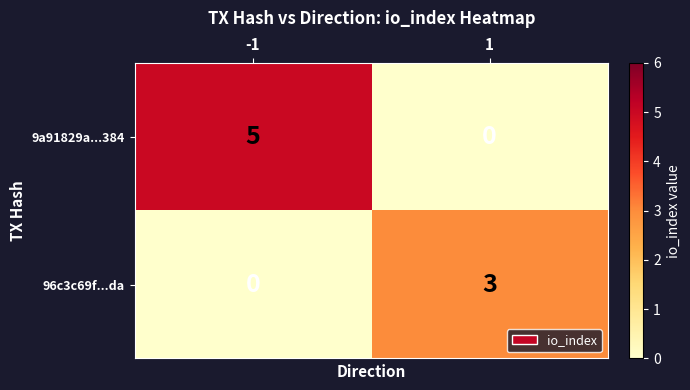

What is the spread (max minus min) of values at -1?

5